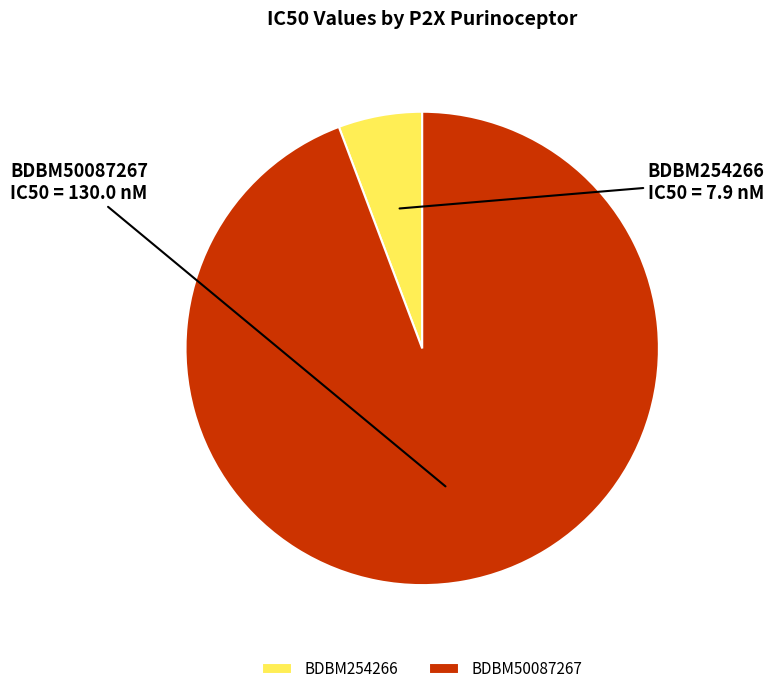

True or false: BDBM50087267 accounts for 99% of the total.

False